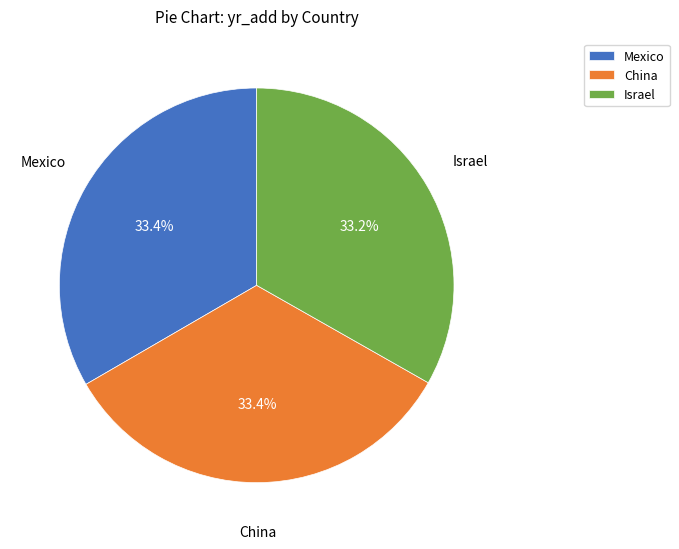

Approximately how many times larger is the value at Israel compared to Mexico?

1.0